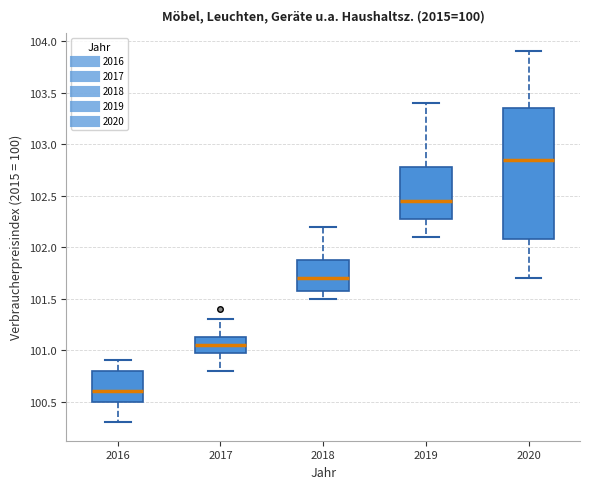

Reading left to right, read every box against the y-axis: the position of its median line, the range the box covers, and the ends of its whiskers. The values are not printed on the chart, so give them approximately, as read against the axis.

2016: median 100.60, box 100.50 to 100.80, whiskers 100.30 to 100.90
2017: median 101.05, box 101.00 to 101.15, whiskers 100.80 to 101.30
2018: median 101.70, box 101.60 to 101.90, whiskers 101.50 to 102.20
2019: median 102.45, box 102.30 to 102.80, whiskers 102.10 to 103.40
2020: median 102.85, box 102.10 to 103.35, whiskers 101.70 to 103.90